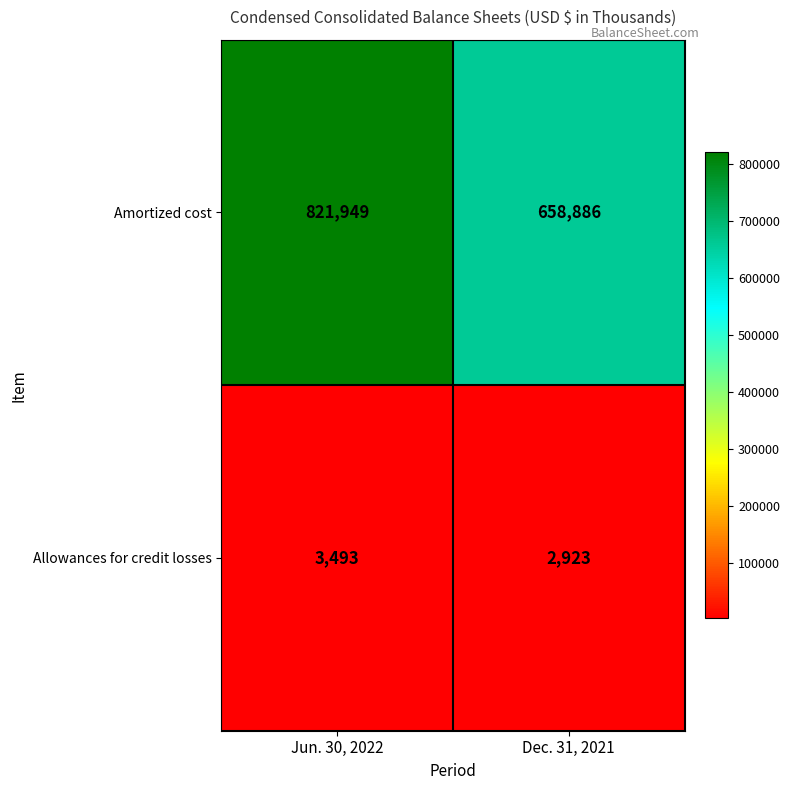

What is the spread (max minus min) of values at Dec. 31, 2021?

655963